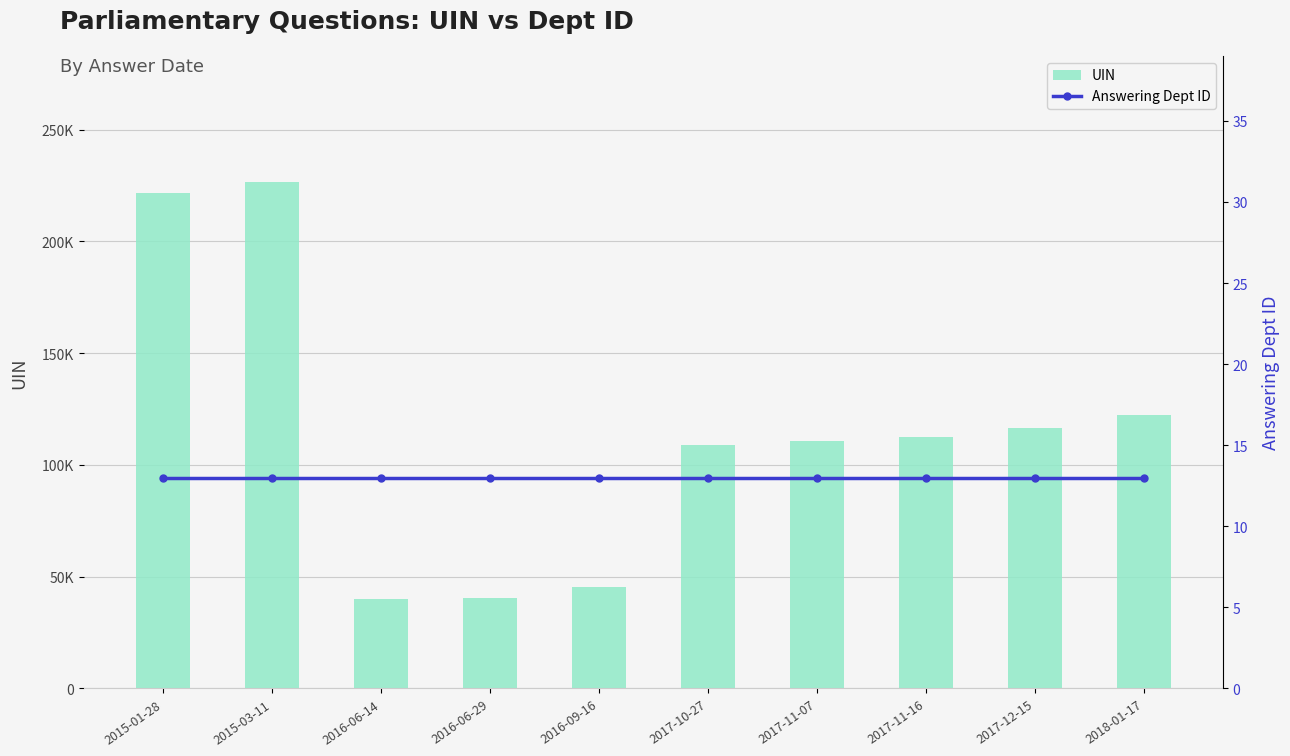

At which label does UIN reach its minimum?

2016-06-14